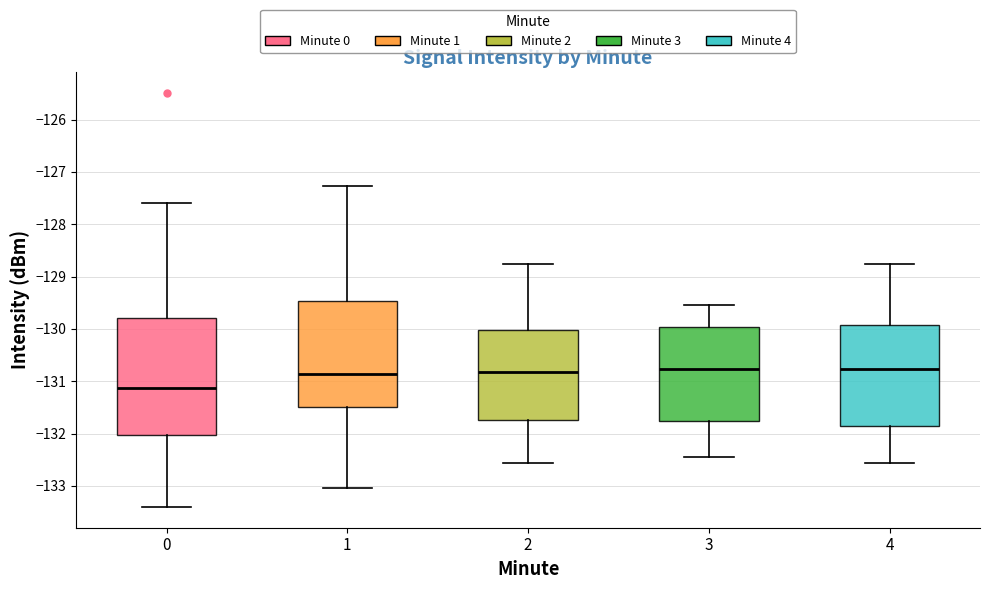

Which box is the tallest, from its lower edge to its upper edge?

0